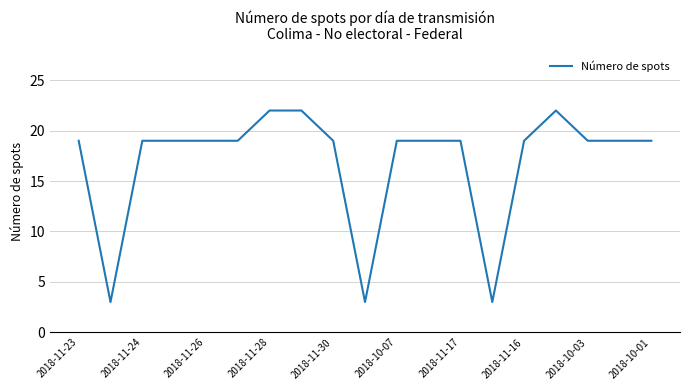

What is the smallest value displayed?

3